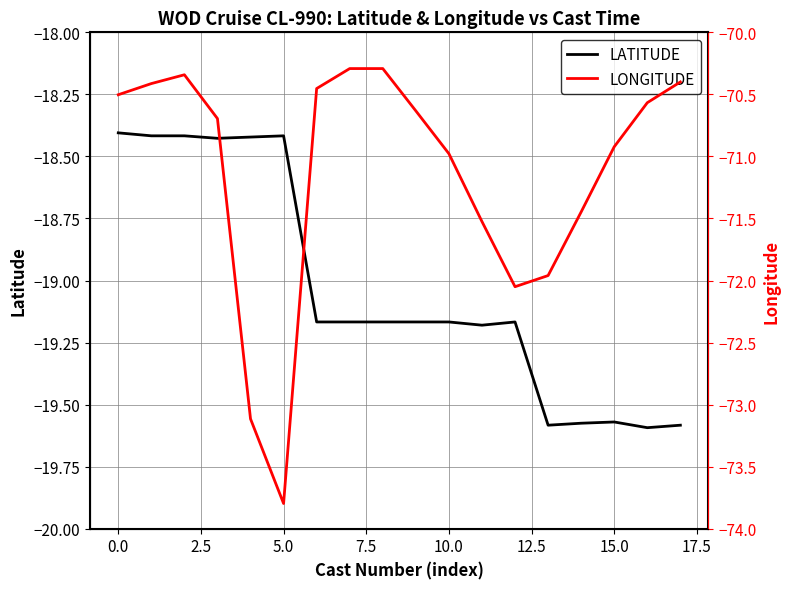

At which label does LATITUDE first exceed -19?

0.0